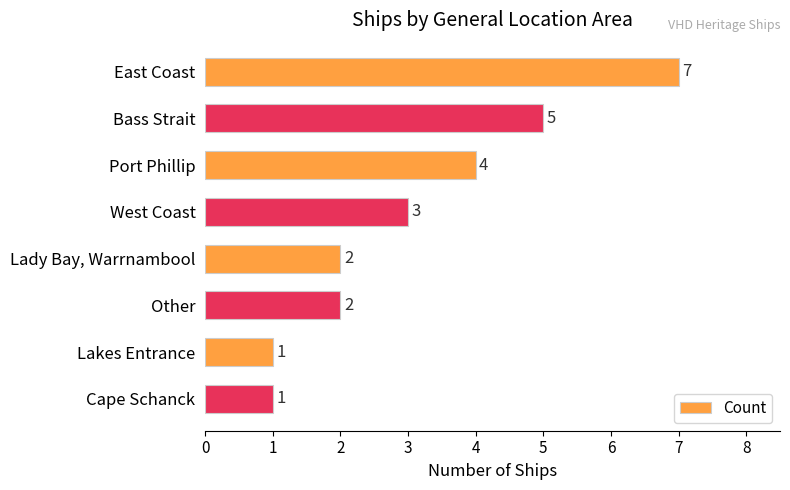

Which label corresponds to the largest value in the chart?

East Coast